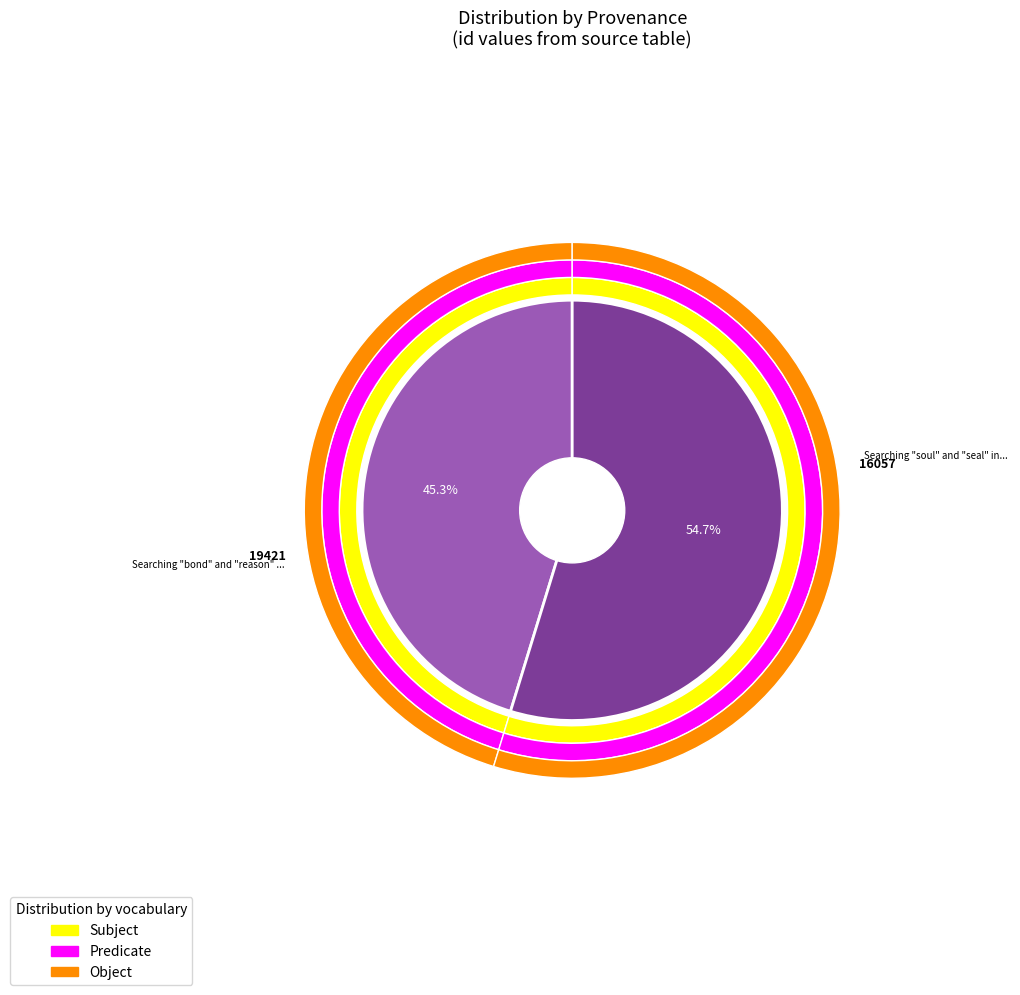

Combined, do Searching "soul" and "seal" in HDIS and Searching "bond" and "reason" in HDIS account for over 50%?

Yes